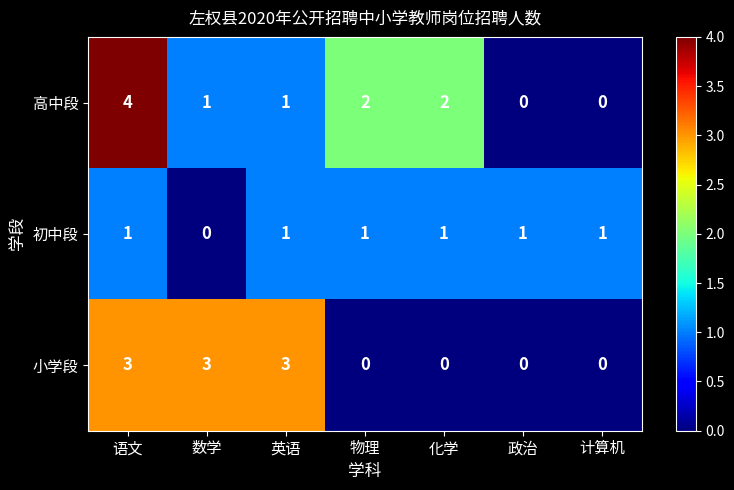

Rank the series at 物理 from highest to lowest value.

高中段, 初中段, 小学段